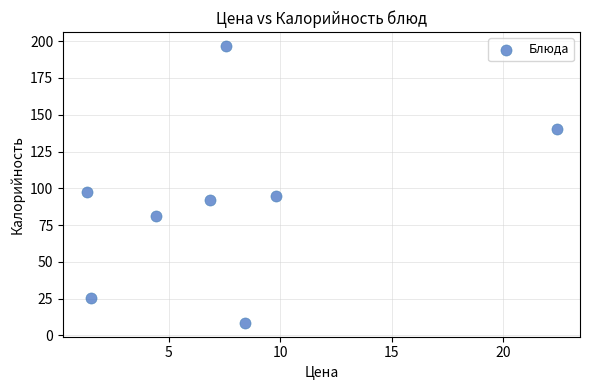

What Y value in the scatter plot is closest to 102?

97.8